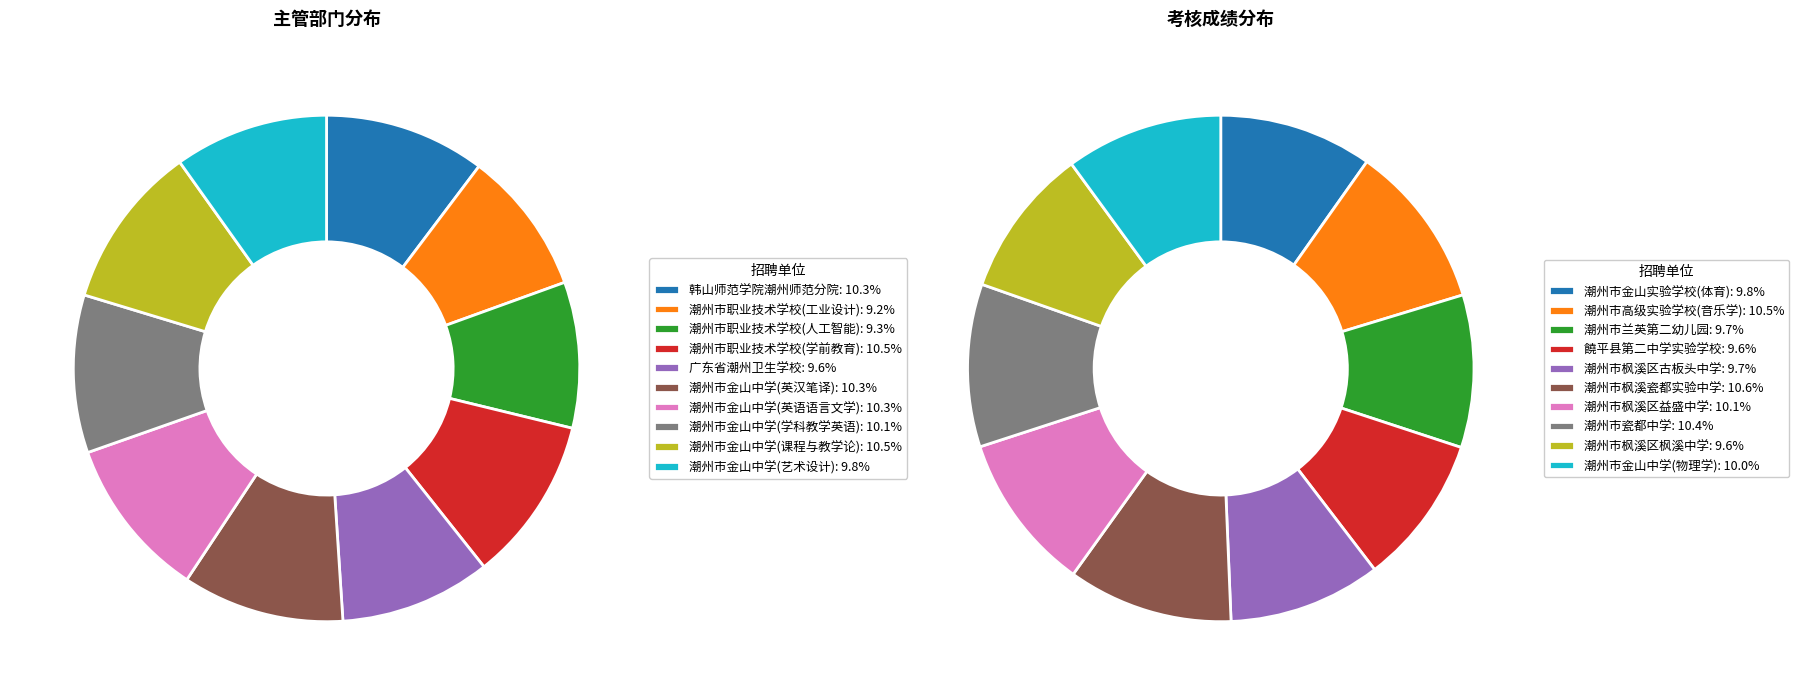

Does 7 represent more than half of the total?

No